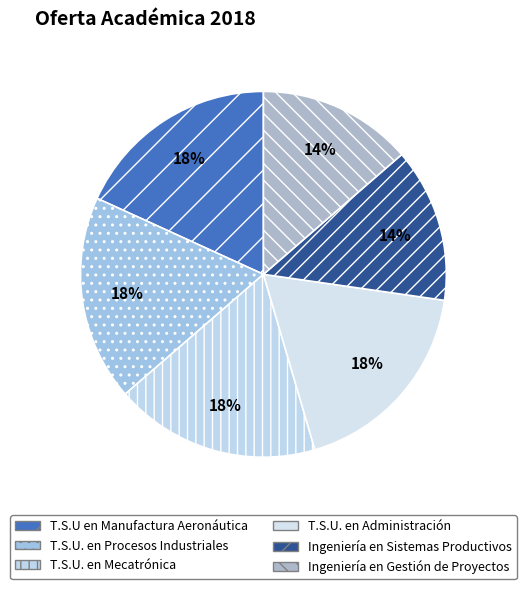

How many slices are in this pie chart?

6